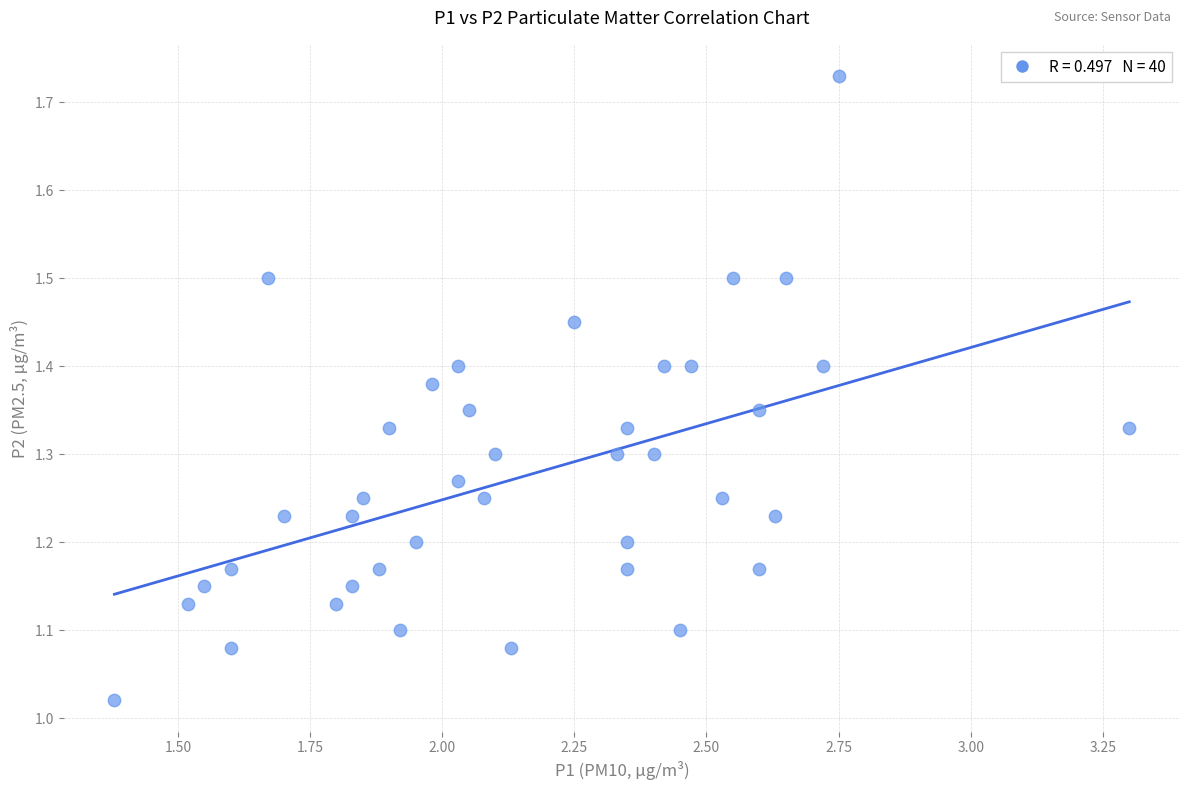

What is the range of X values (max minus min)?

1.9